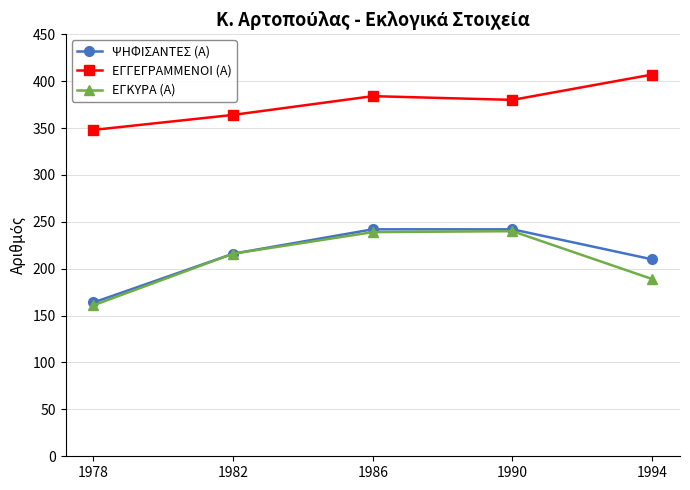

What is the difference between the highest and lowest values at 1994?

218